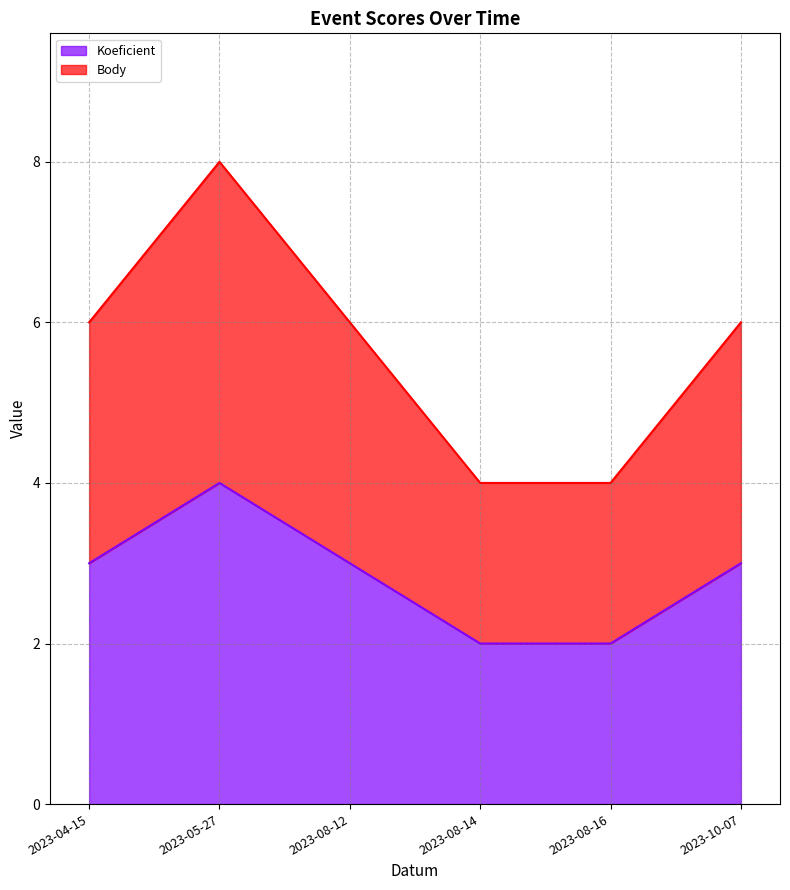

What is the value of the Koeficient point at the 3rd from the left?

3